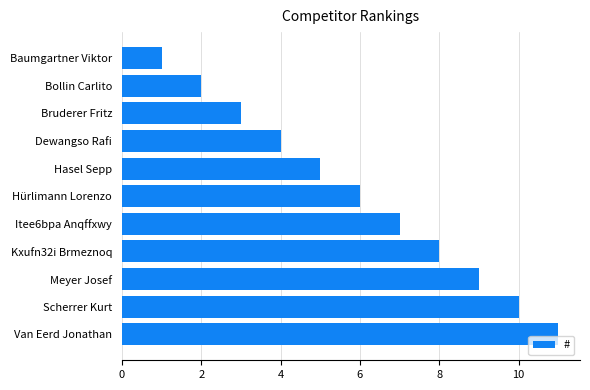

What is the maximum value shown in the chart?

11